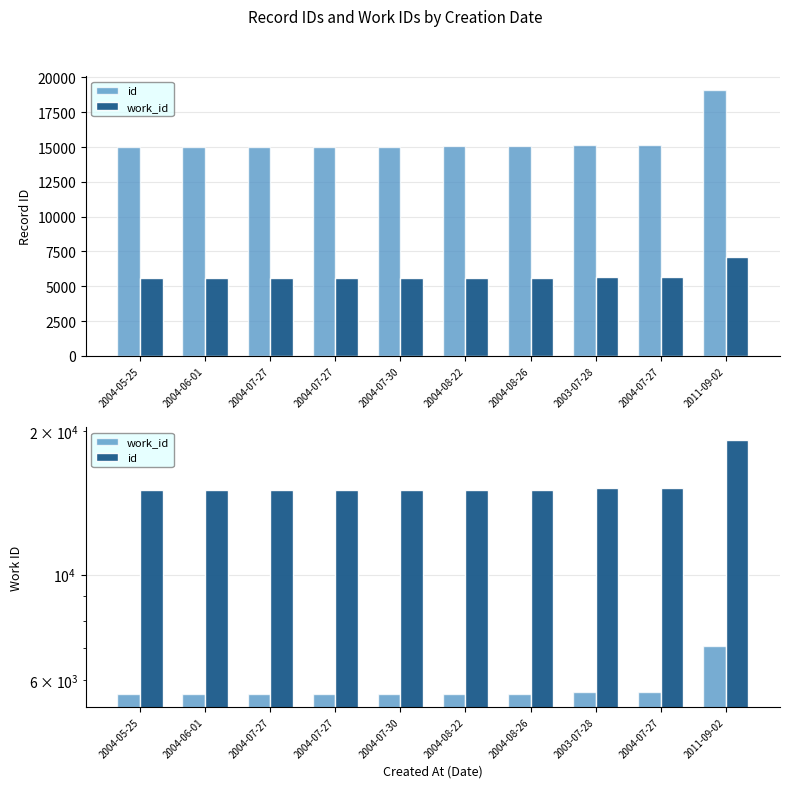

Which series changed the most between 2004-07-27 and 2011-09-02?

id